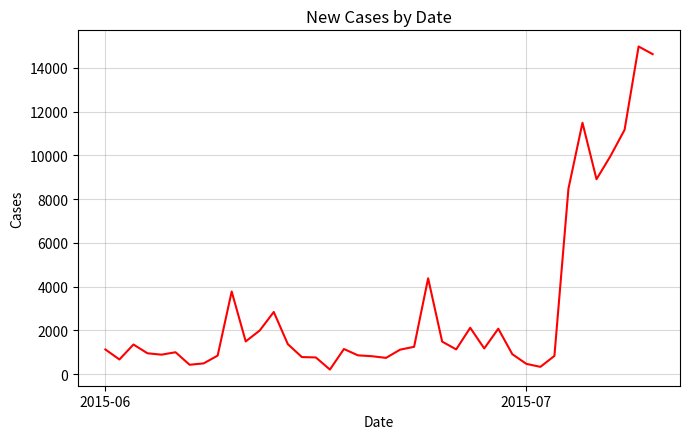

What is the greatest value displayed?

14972